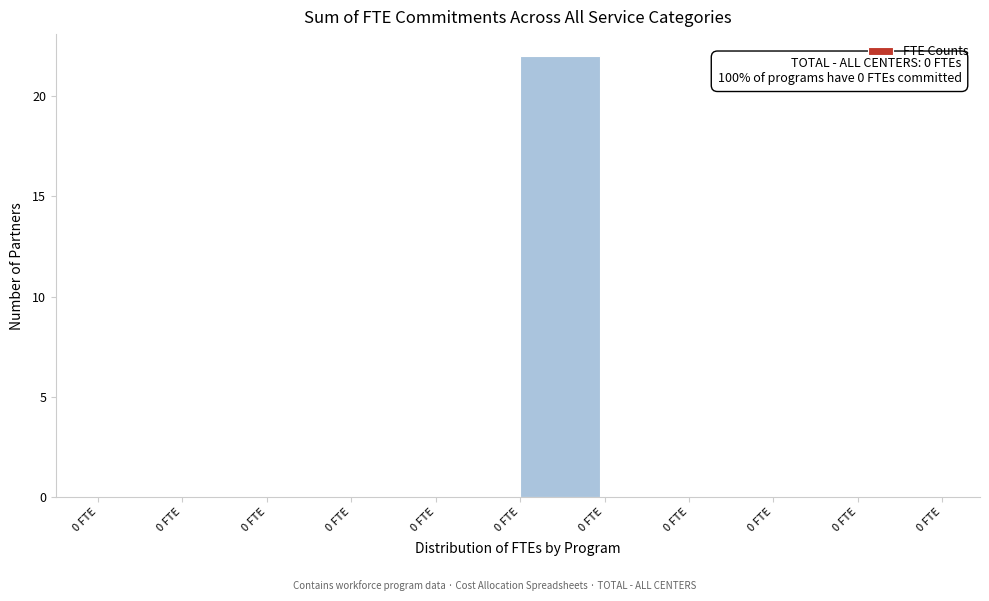

Are the bars horizontal?

No